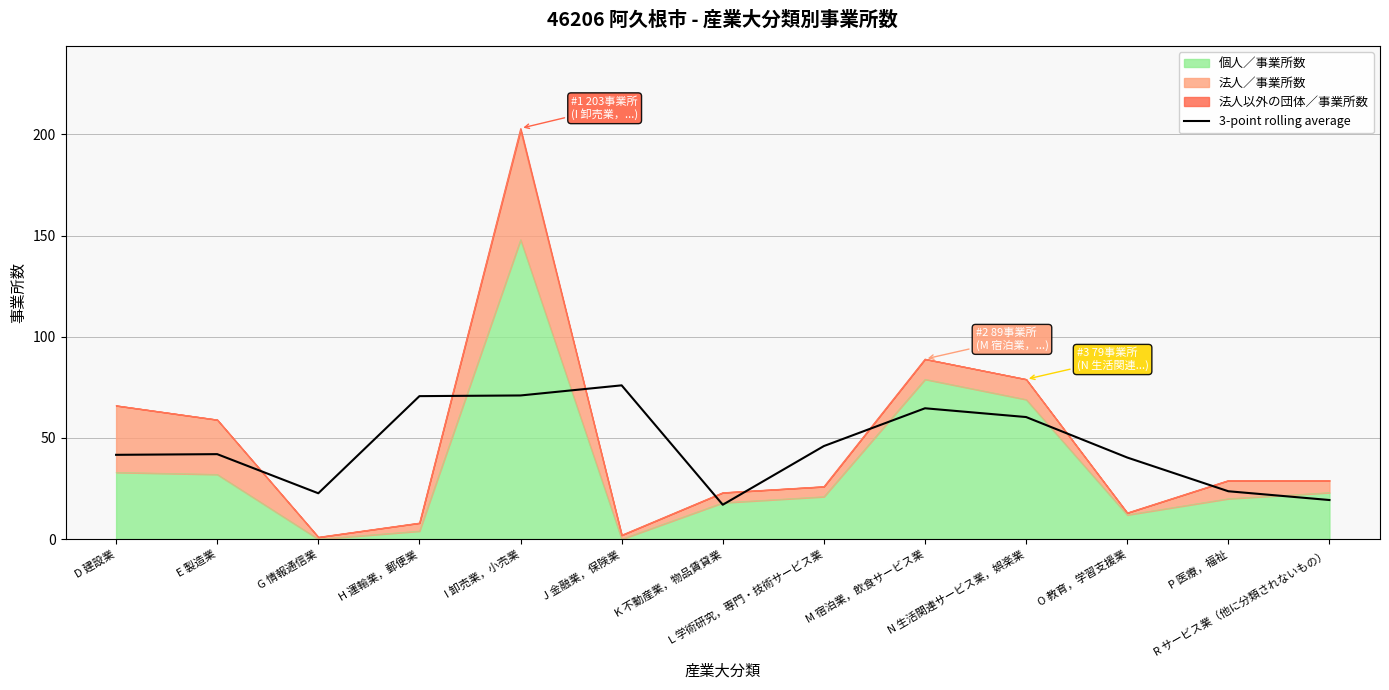

What is the change in value from I 卸売業，小売業 to N 生活関連サービス業，娯楽業?

-10.7